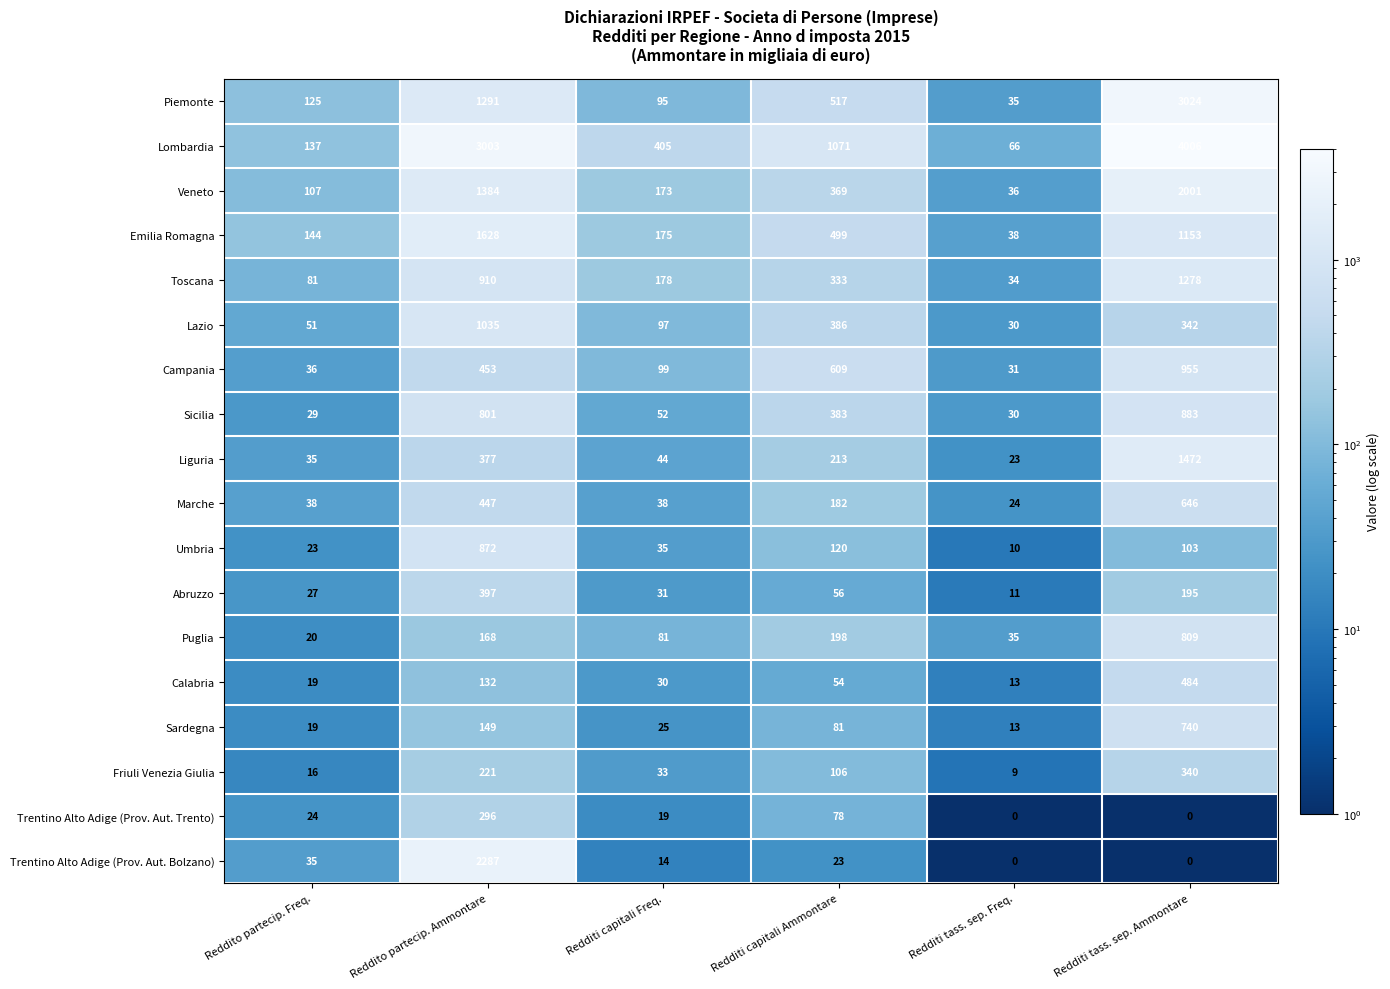

The value of Trentino Alto Adige (Prov. Aut. Bolzano) at Redditi tass. sep. Ammontare is 0. True or false?

True